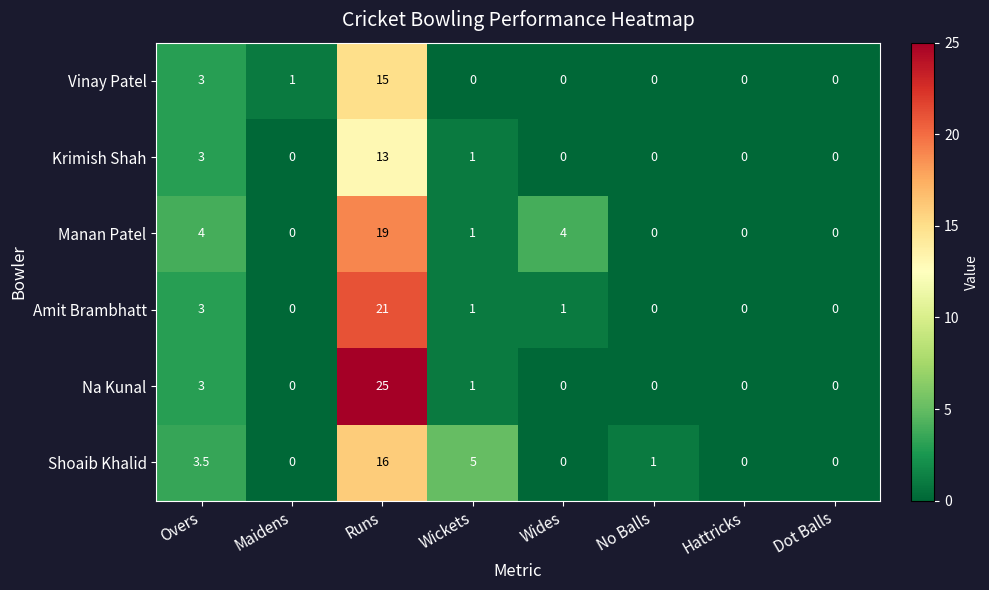

Count the number of data series in this chart.

6